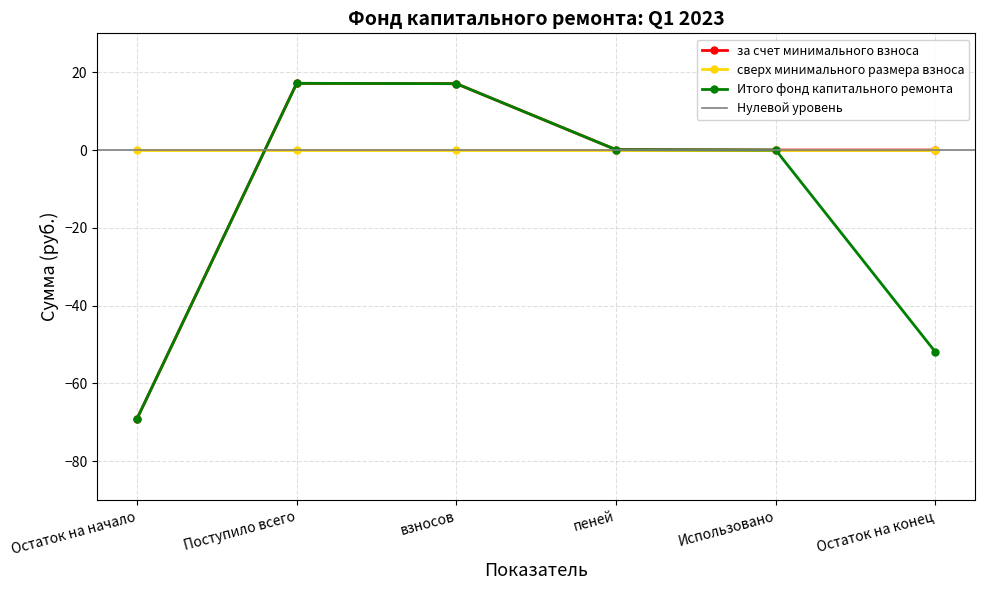

What is the minimum value for Итого фонд капитального ремонта?

-69.1